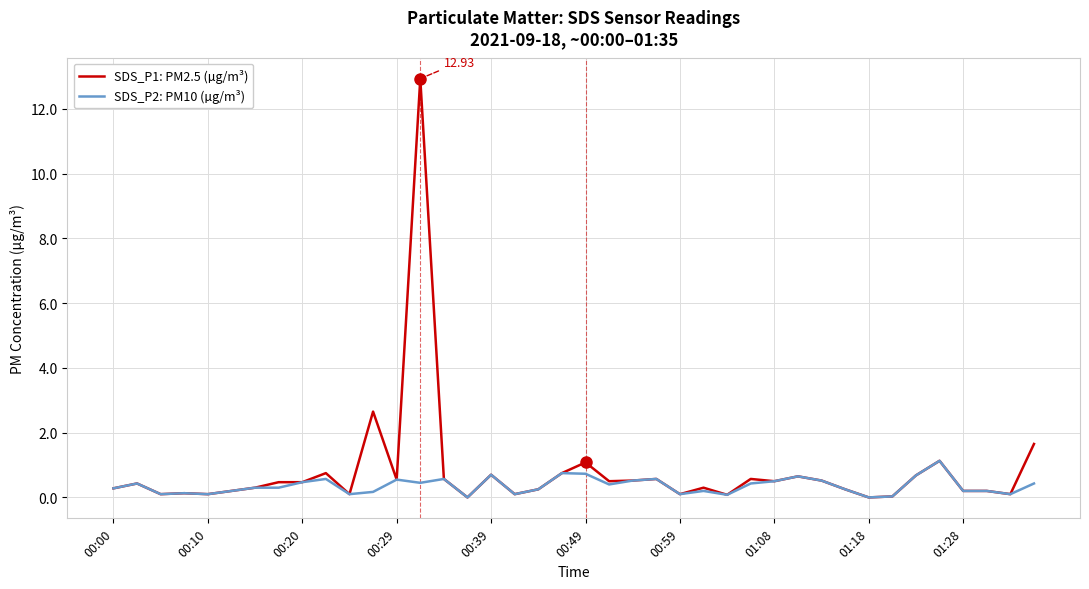

What is the average value of the SDS_P1: PM2.5 (µg/m³) series?

0.8